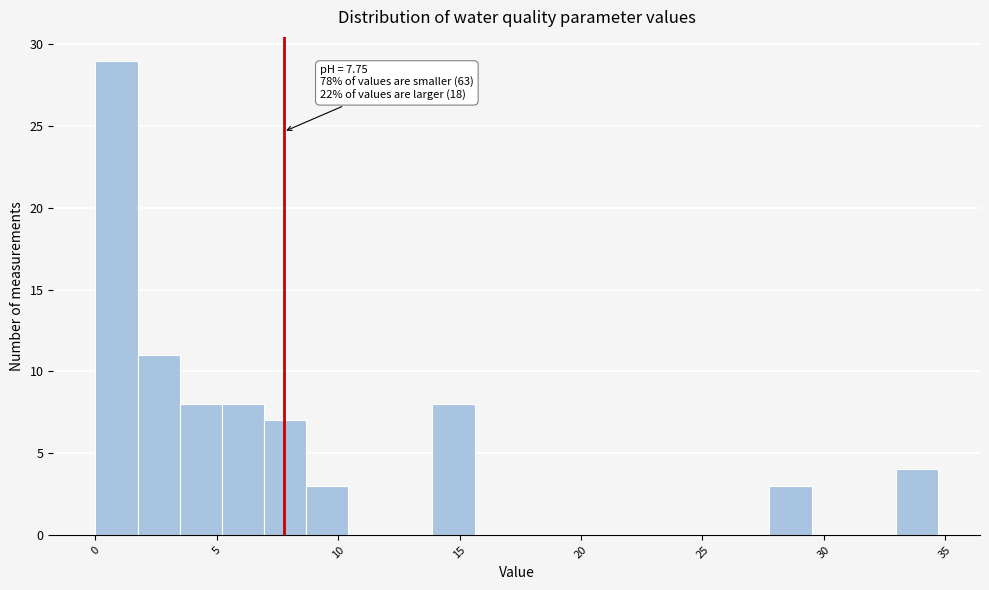

Read against the x-axis, roughly where is the centre of the tallest bar?

1.0